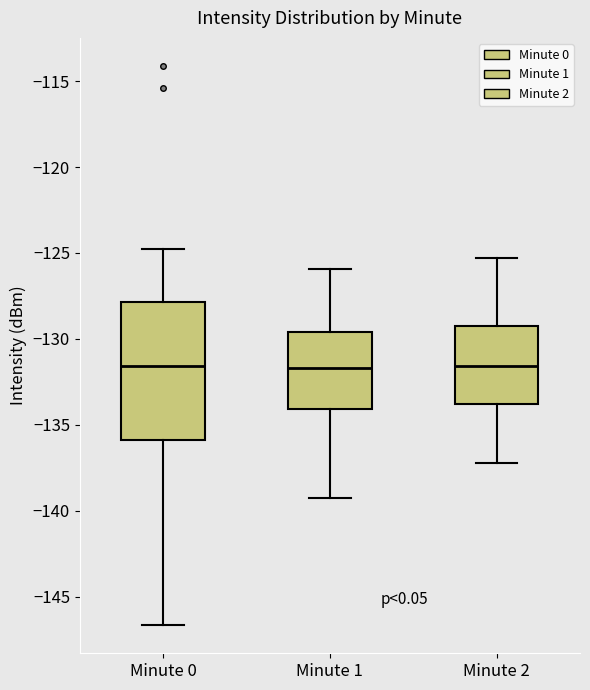

Reading left to right, transcribe this box plot: for each box, give where its median line is, the range the box spans, and where its two whiskers end, as read against the y-axis. The values are not printed on the chart, so give them approximately, as read against the axis.

Minute 0: median -131.5, box -136.0 to -128.0, whiskers -146.5 to -125.0
Minute 1: median -131.5, box -134.0 to -129.5, whiskers -139.0 to -126.0
Minute 2: median -131.5, box -134.0 to -129.0, whiskers -137.0 to -125.5